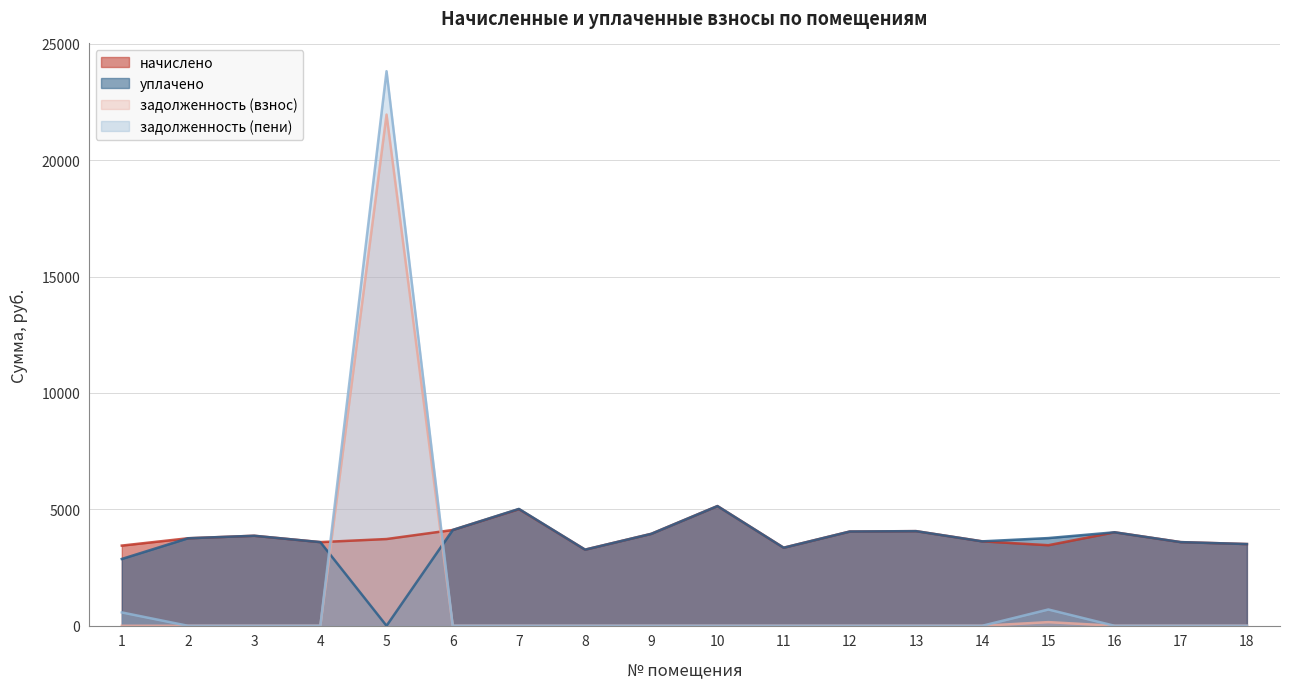

Which category has the lowest value in the задолженность (взнос) series?

1